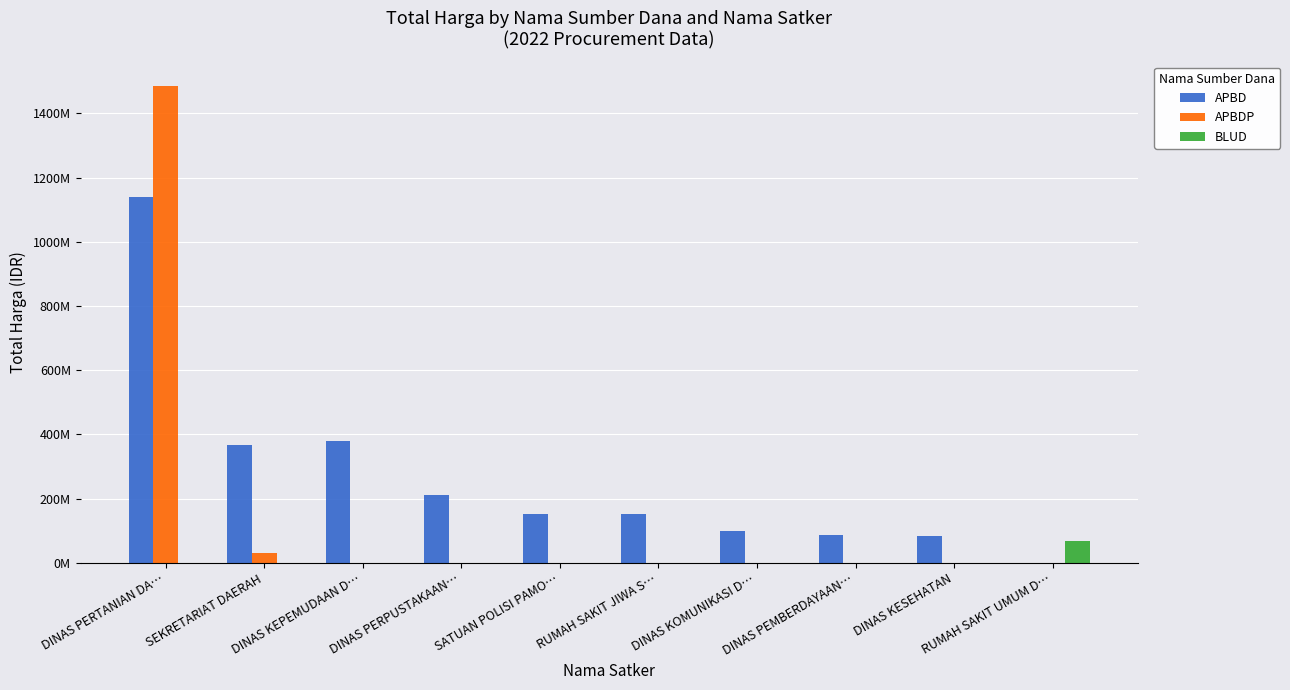

What is the total value across all series at DINAS PEMBERDAYAAN…?

87920000